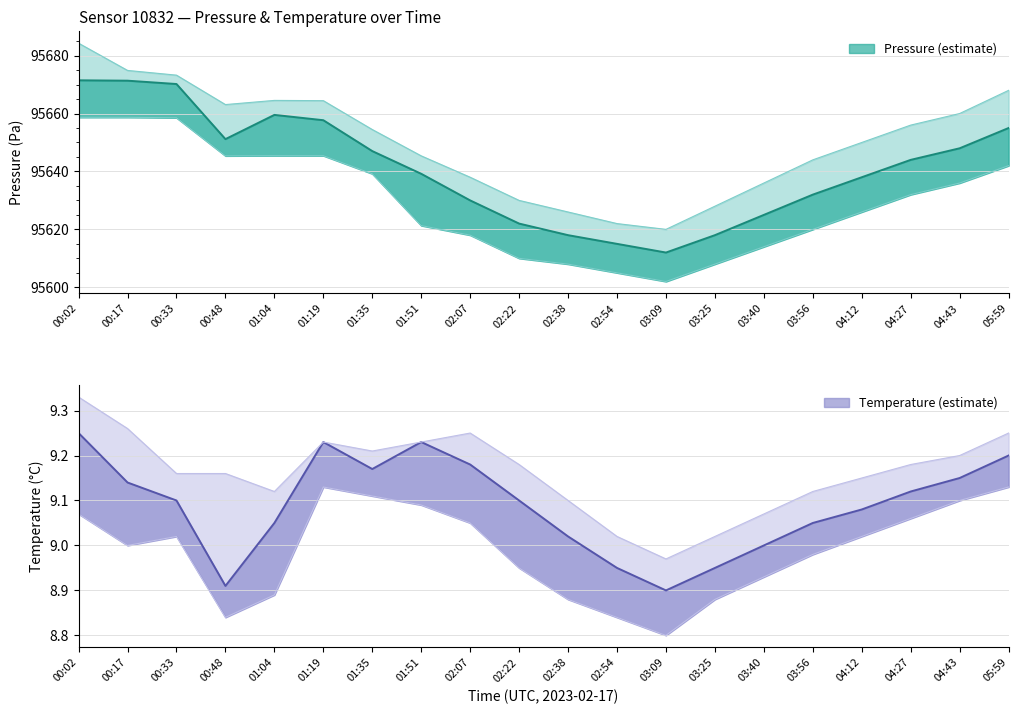

What is the average value of the temperature_upper series?

9.2